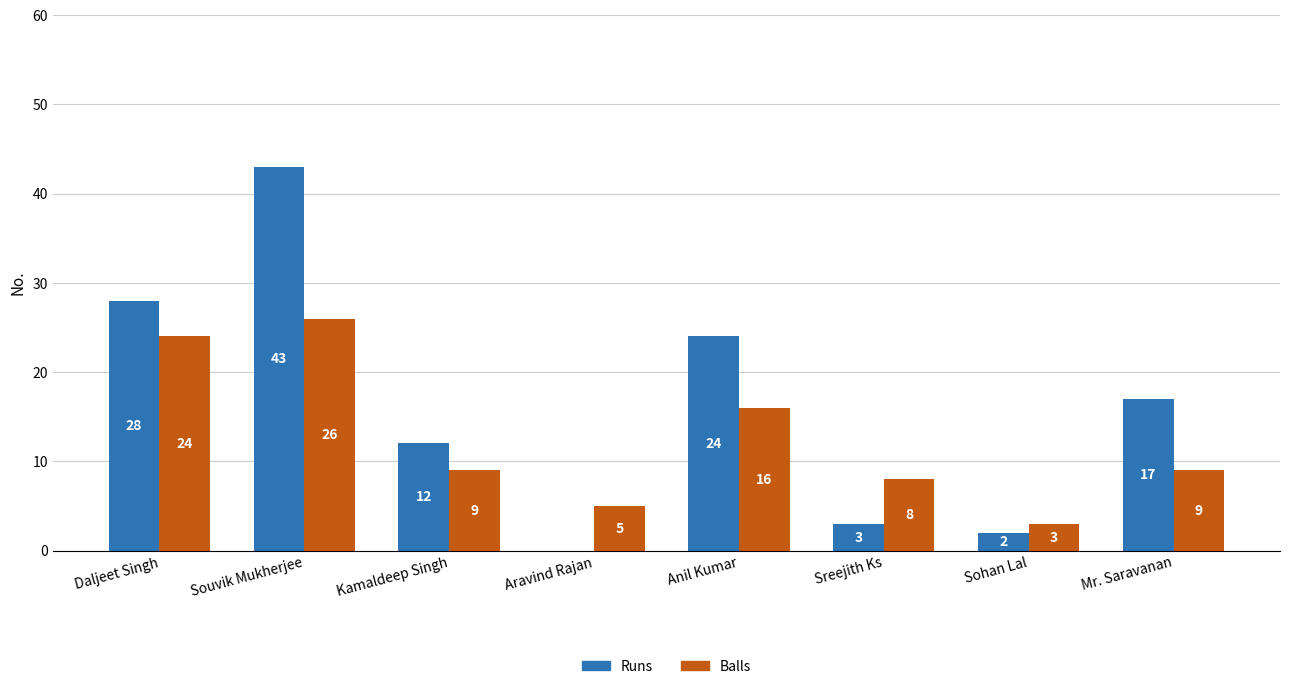

What is the sum of all Balls values?

100